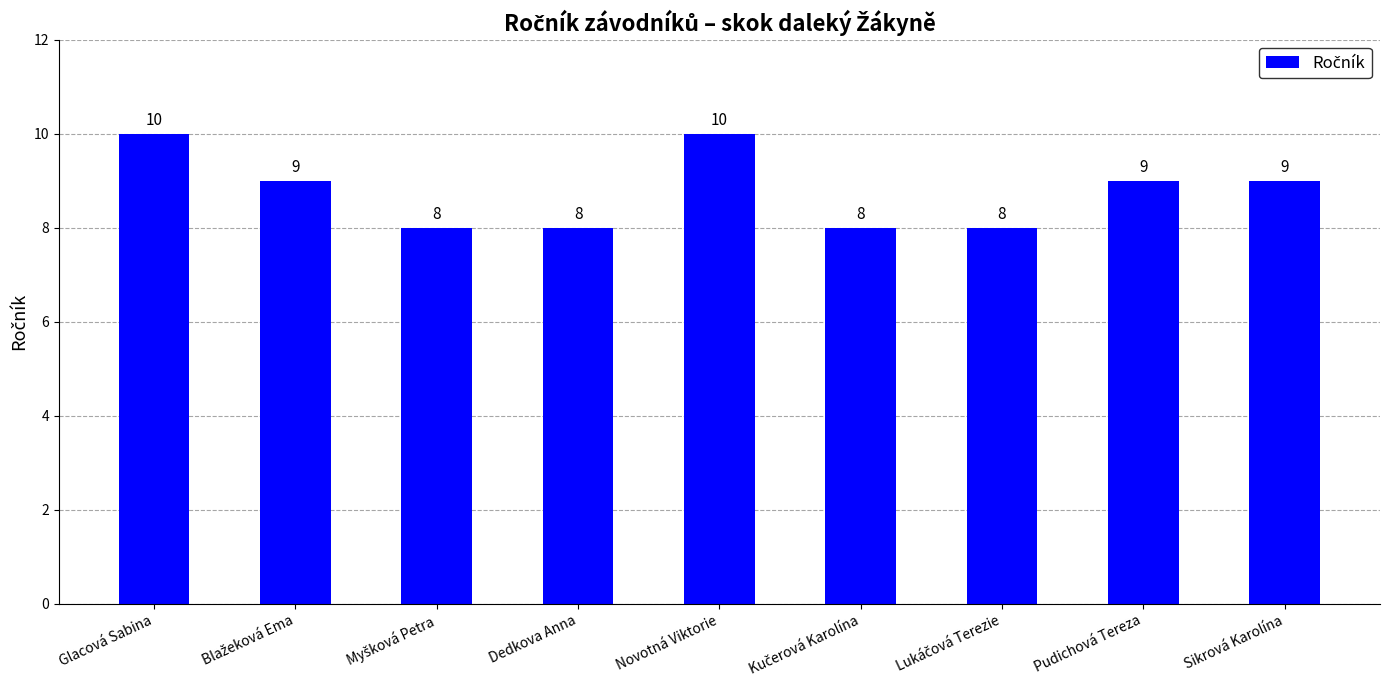

Is it true that the value at Glacová Sabina is 4?

False